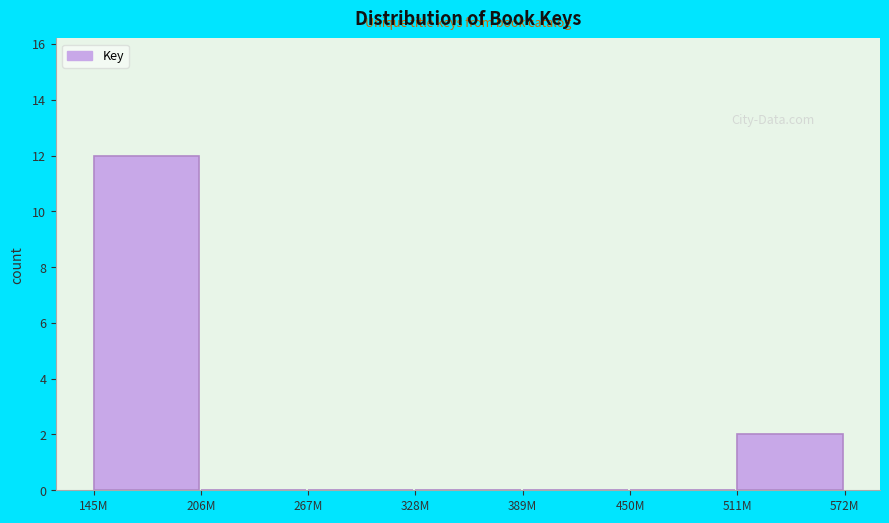

Reading right to left, transcribe all the data shown in this chart.

511M=2	450M=0	389M=0	328M=0	267M=0	206M=0	145M=12